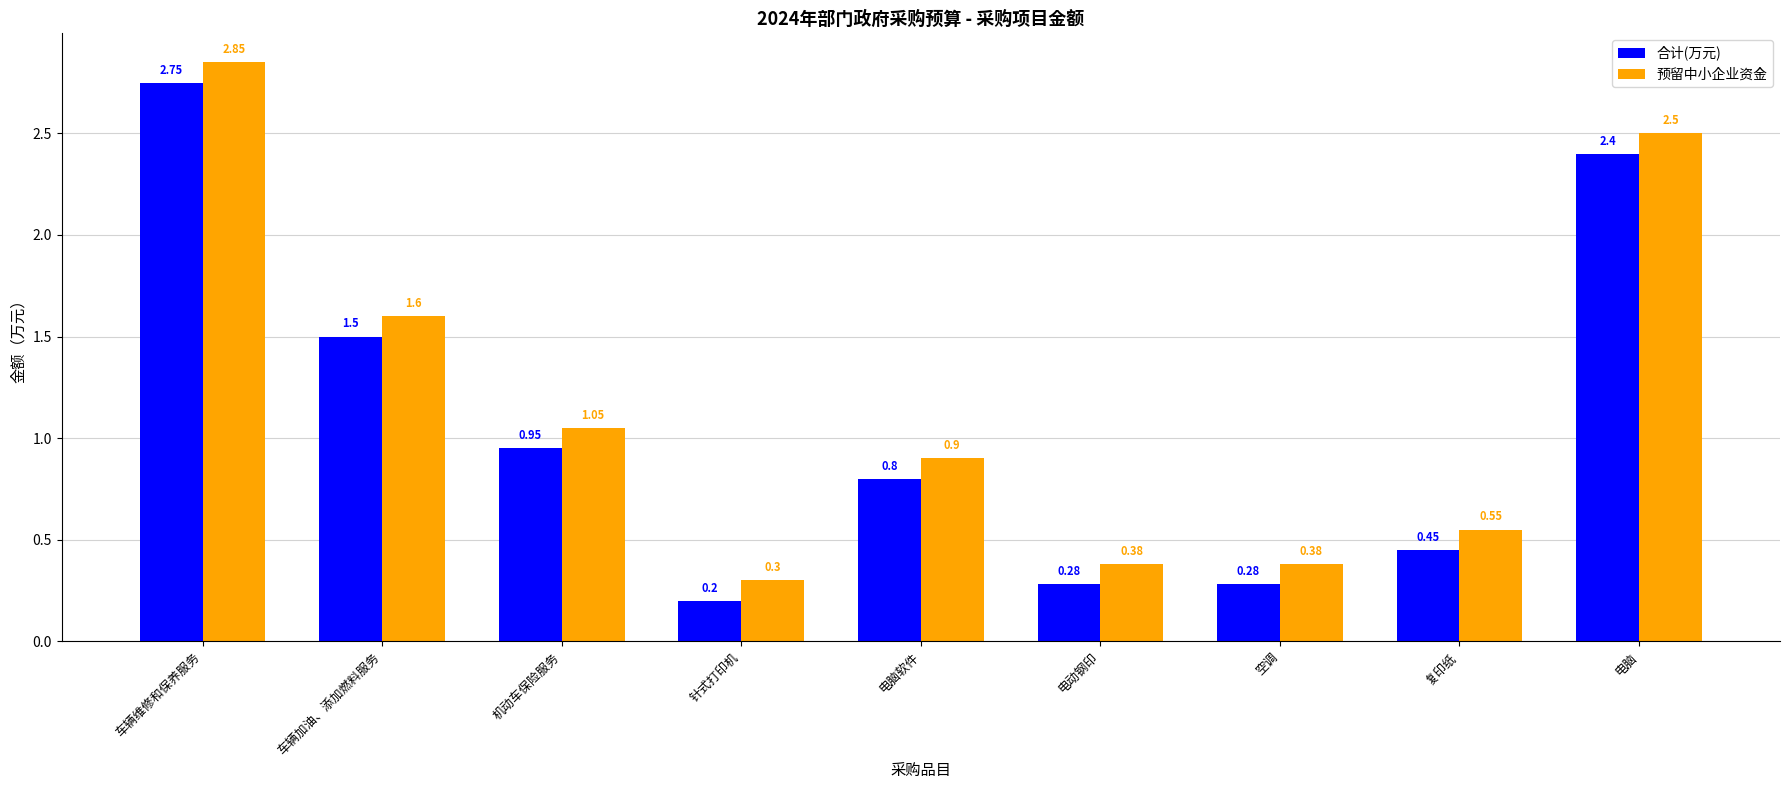

Where is 合计(万元) nearest to the value 1?

机动车保险服务